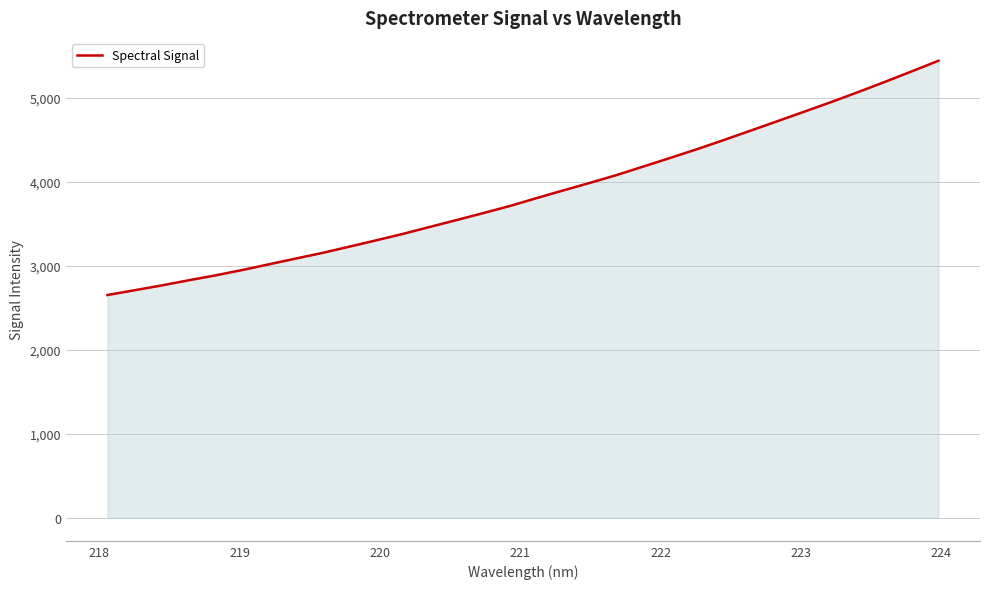

What is the minimum value shown in the chart?

2652.1